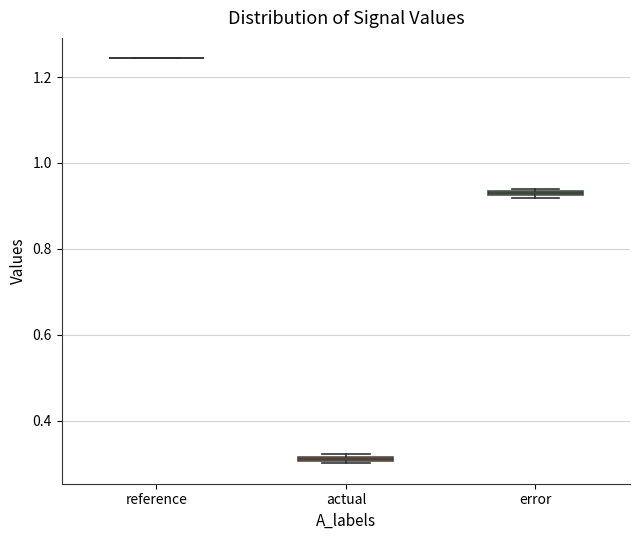

Where is the lower edge of the box for actual on the y-axis? The values are not printed on the chart, so give them approximately, as read against the axis.

0.30